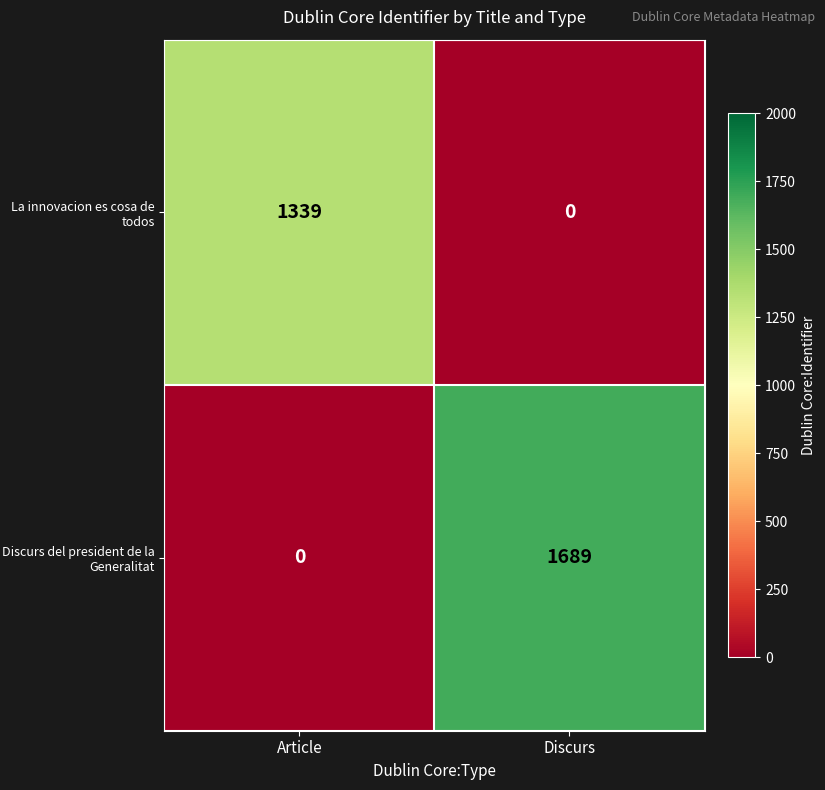

What is the spread (max minus min) of values at Discurs?

1689